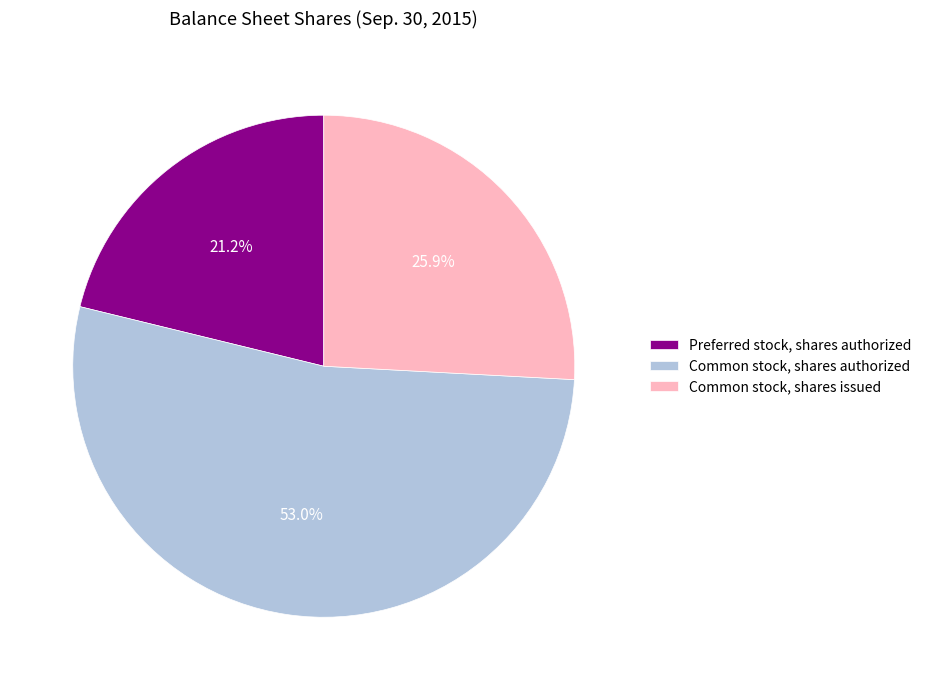

Which has a higher value, Common stock, shares authorized or Preferred stock, shares authorized?

Common stock, shares authorized